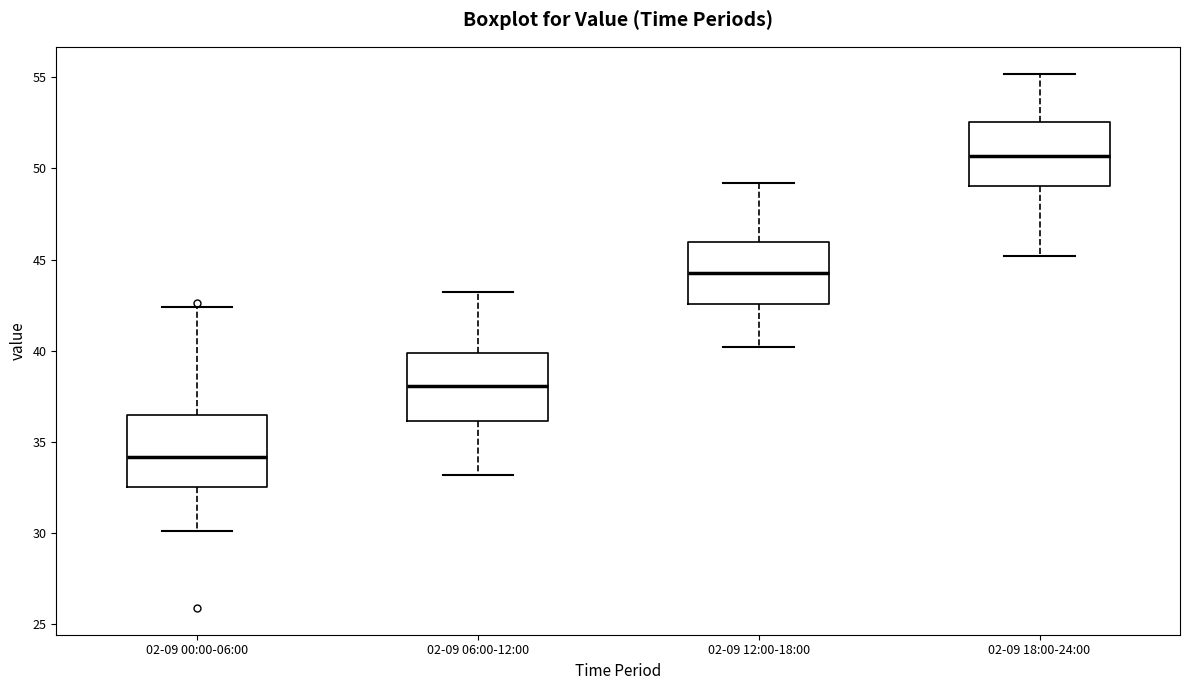

Which box's median line is the highest?

02-09 18:00-24:00